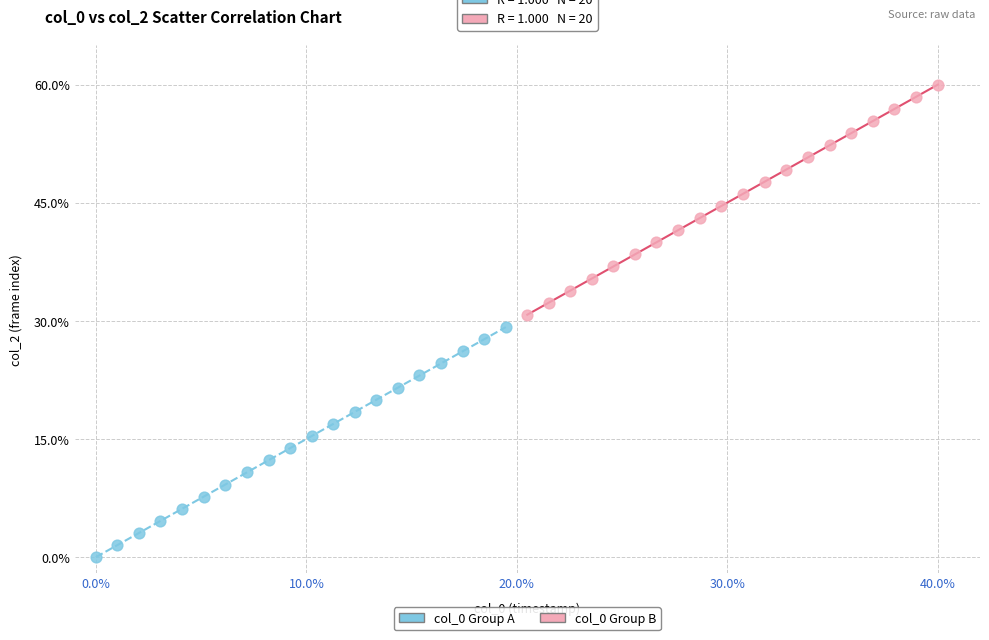

Which series reaches the minimum Y coordinate?

col_0 Group A